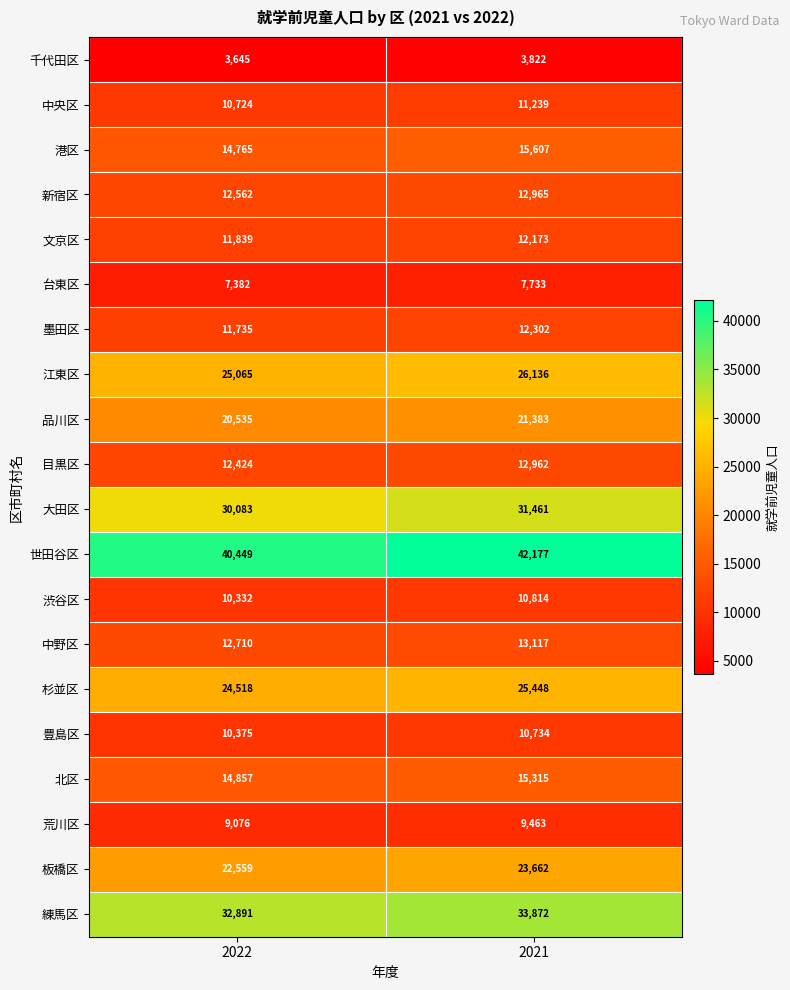

What is the average value of the 中央区 series?

10982